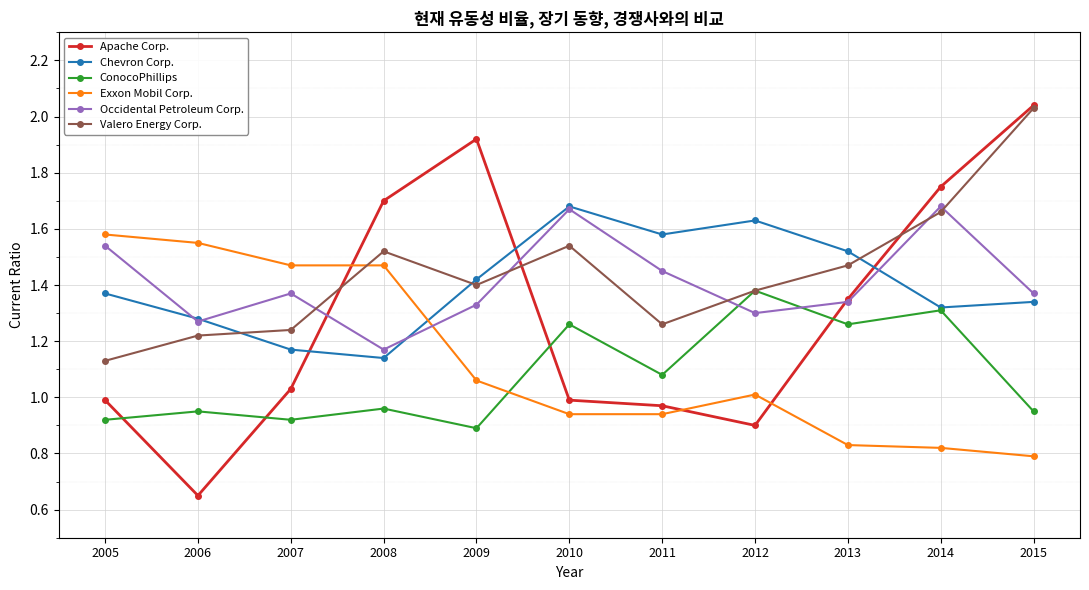

In Occidental Petroleum Corp., how many points are lower than both neighbors (excluding endpoints)?

3